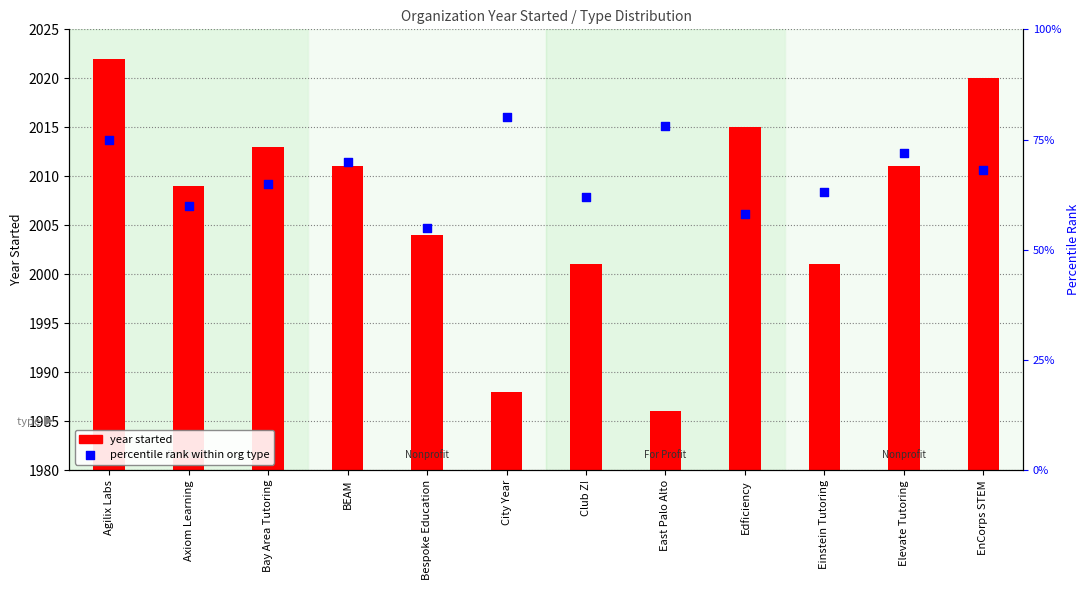

Which series has the largest Y range (max minus min)?

year started